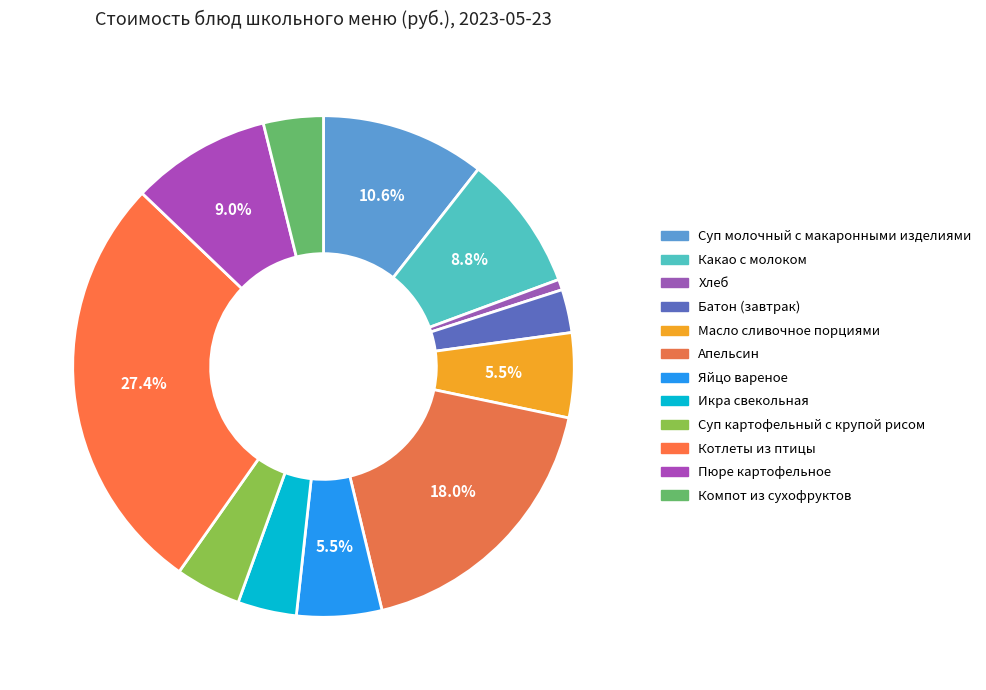

Which category has the biggest portion of the pie?

Котлеты из птицы